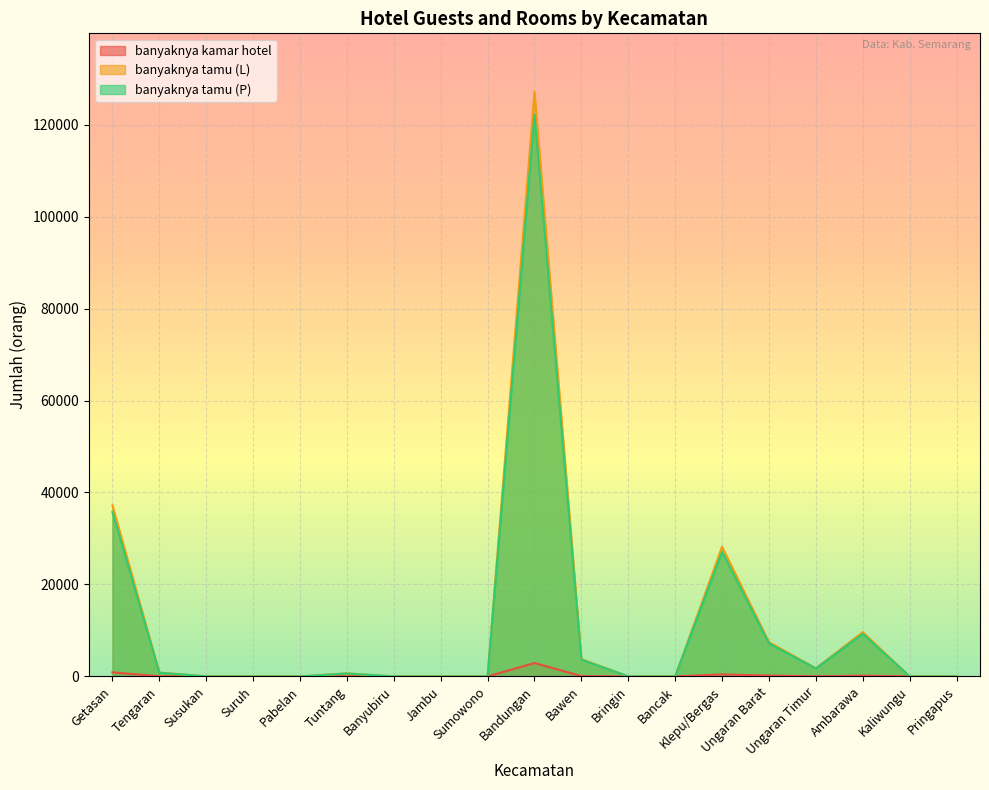

The banyaknya tamu (P) series shows 0 at Susukan. True or false?

True